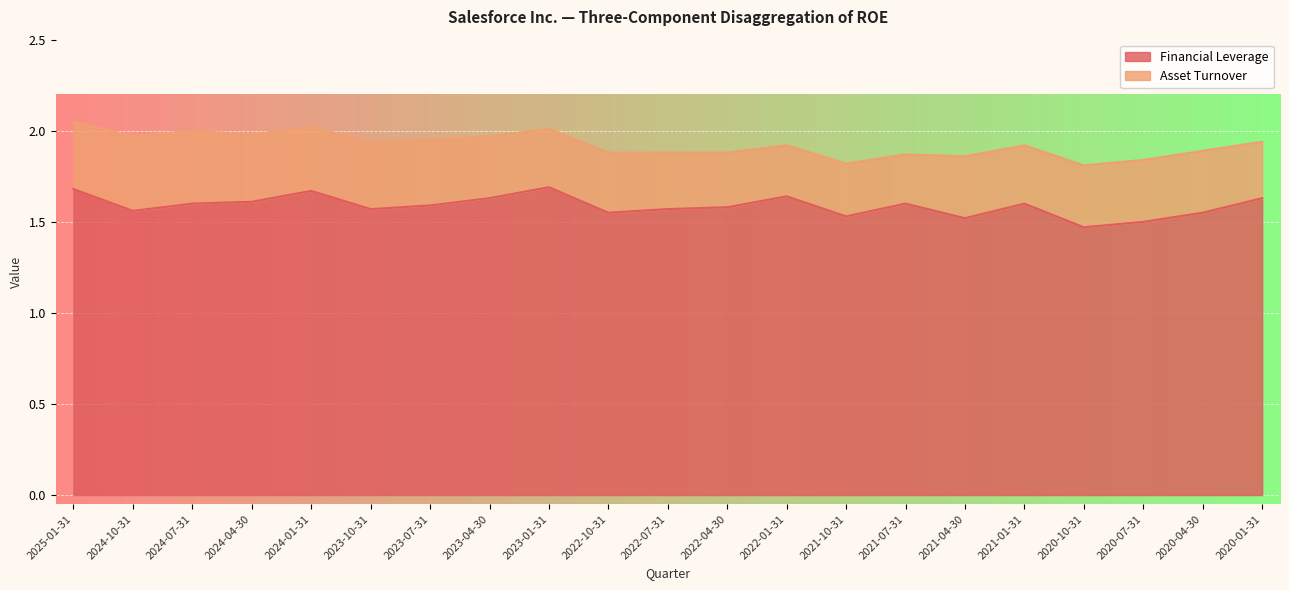

At which category does the chart reach its minimum across all series?

2020-10-31